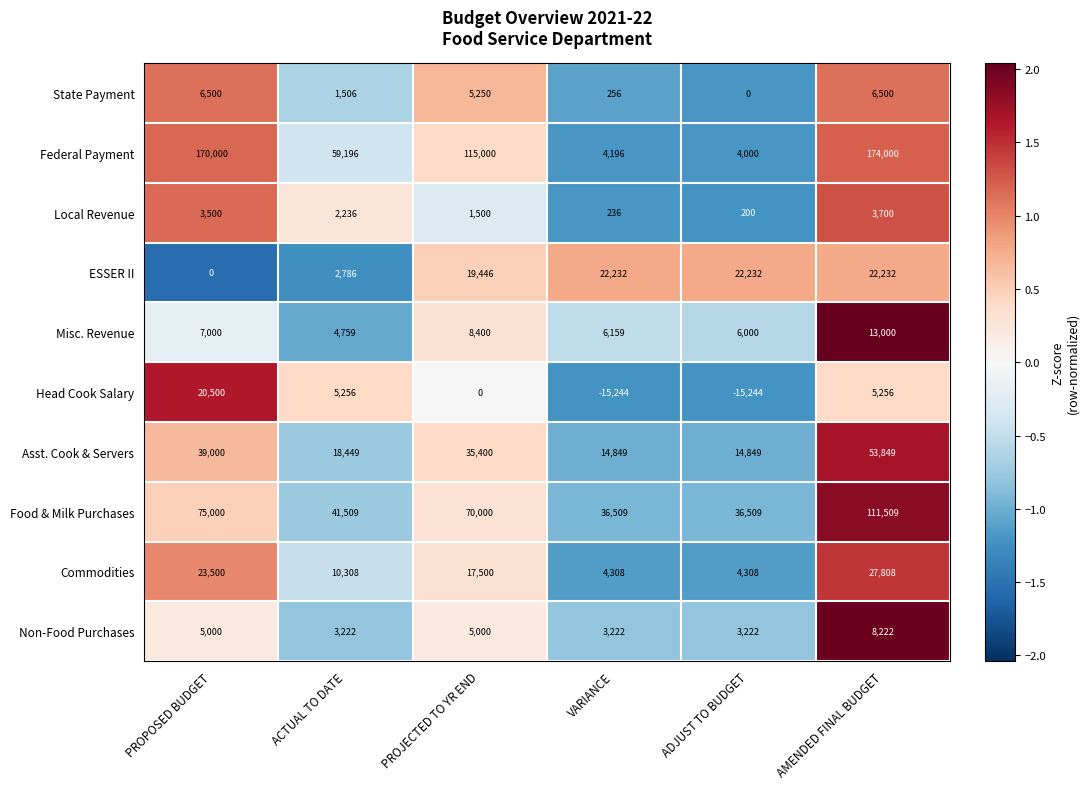

What is the smallest value displayed?

-15244